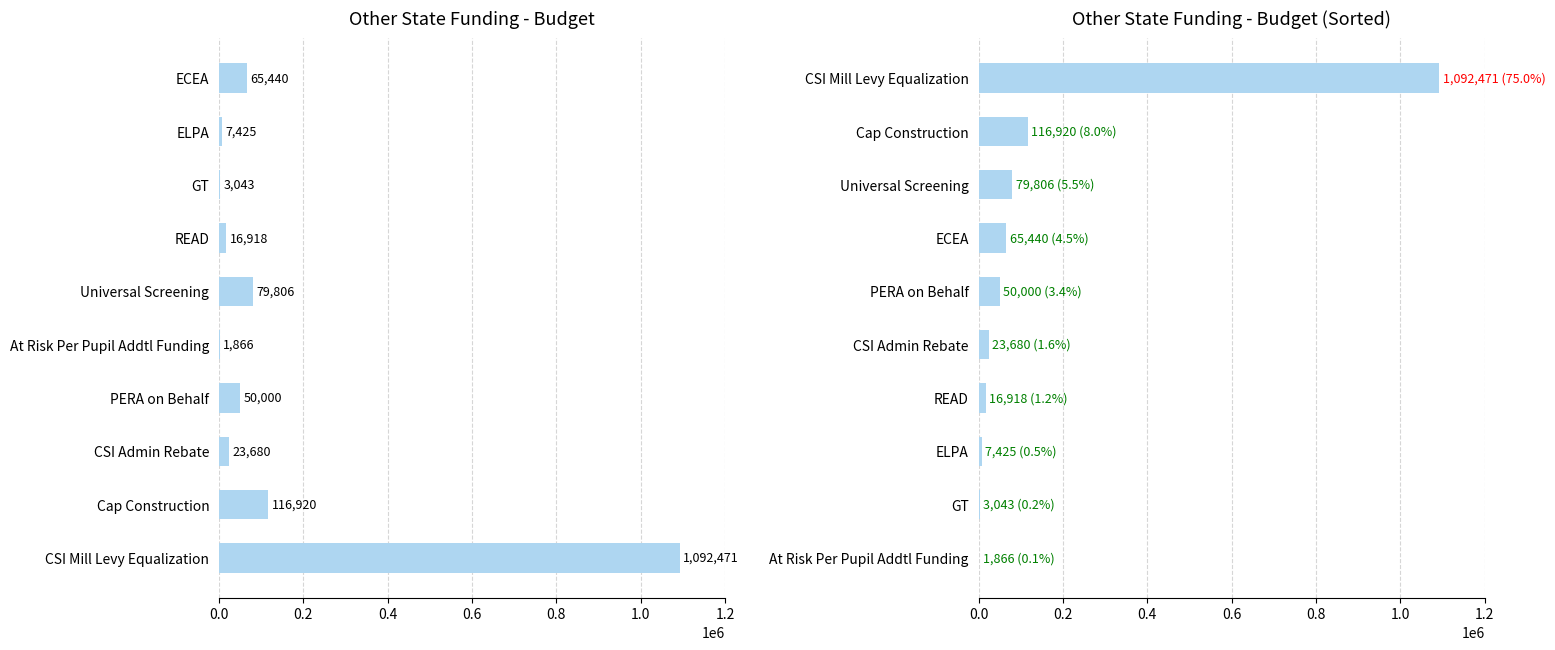

Reading right to left, what are all the values shown in this chart?

Budget: 1092471.0	116920.0	23680.0	50000.0	1865.6	79806.5	16918.0	3043.0	7425.4	65440.0
Budget (Sorted): 1865.6	3043.0	7425.4	16918.0	23680.0	50000.0	65440.0	79806.5	116920.0	1092471.0